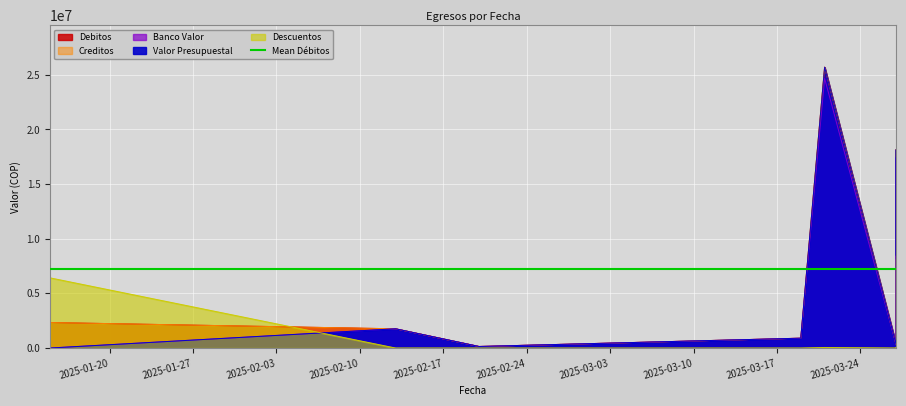

Read the Debitos value at 2025-03-21.

25700000.0